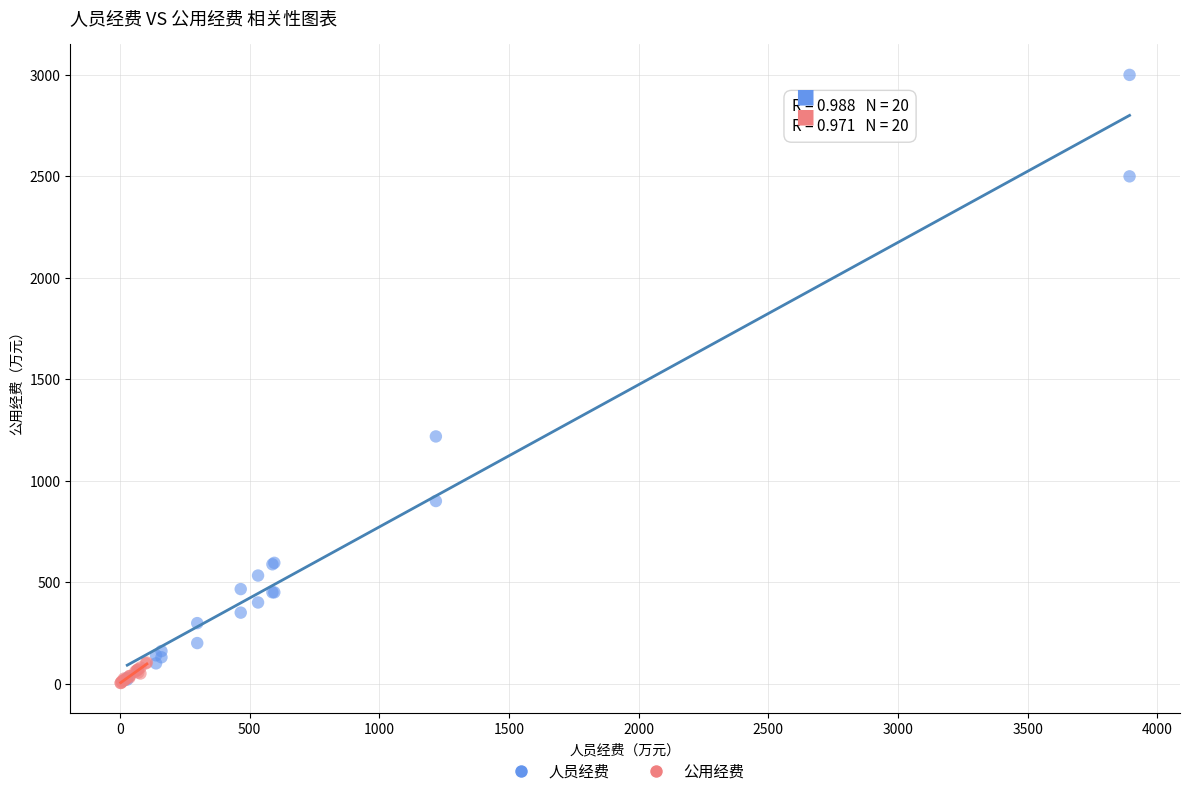

What are all the series names shown in the legend?

人员经费, 公用经费